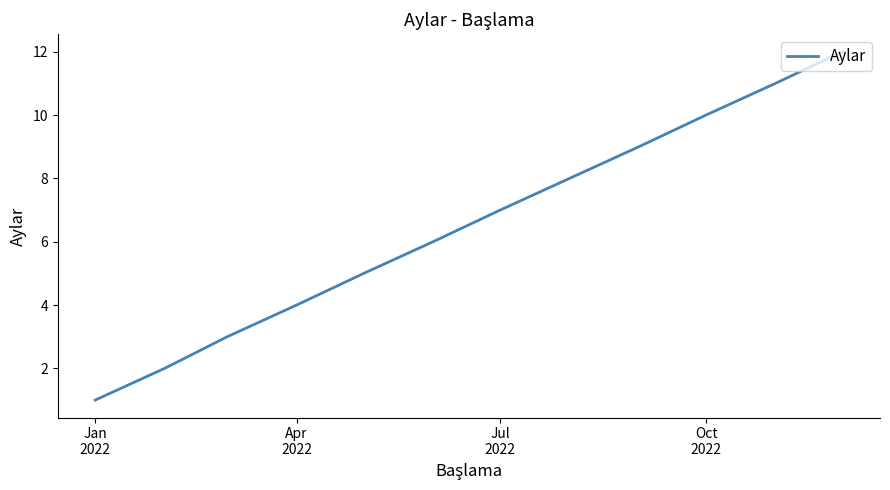

What is the maximum value shown in the chart?

12